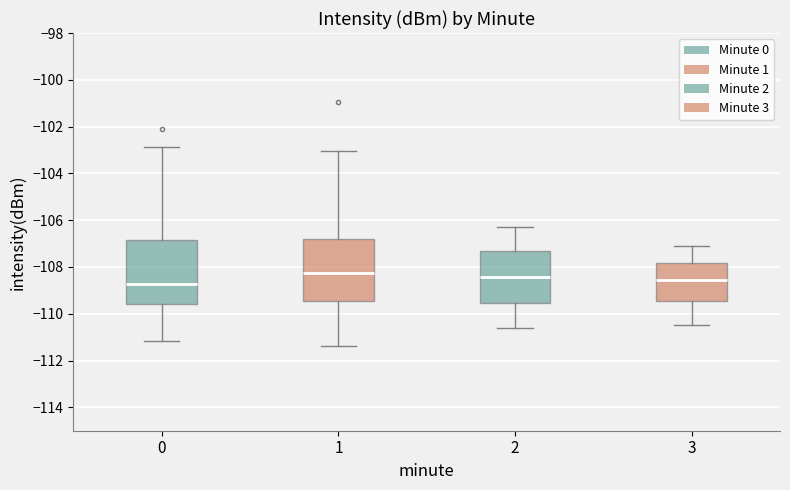

Reading left to right, transcribe this box plot: for each box, give where its median line is, the range the box spans, and where its two whiskers end, as read against the y-axis. The values are not printed on the chart, so give them approximately, as read against the axis.

0: median -108.8, box -109.6 to -106.8, whiskers -111.2 to -102.8
1: median -108.2, box -109.4 to -106.8, whiskers -111.4 to -103.0
2: median -108.4, box -109.6 to -107.4, whiskers -110.6 to -106.2
3: median -108.6, box -109.4 to -107.8, whiskers -110.4 to -107.0